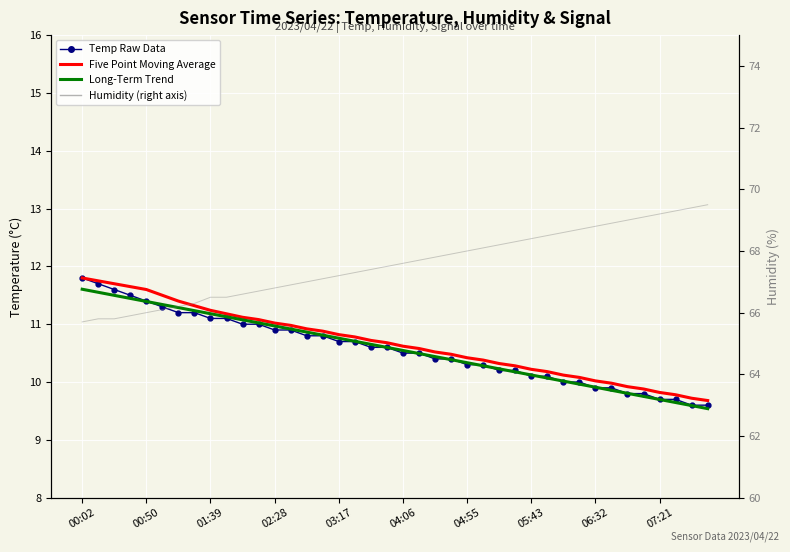

How many intersections are there between Temp Long-Term Trend and Temp Raw Monthly Data?

18